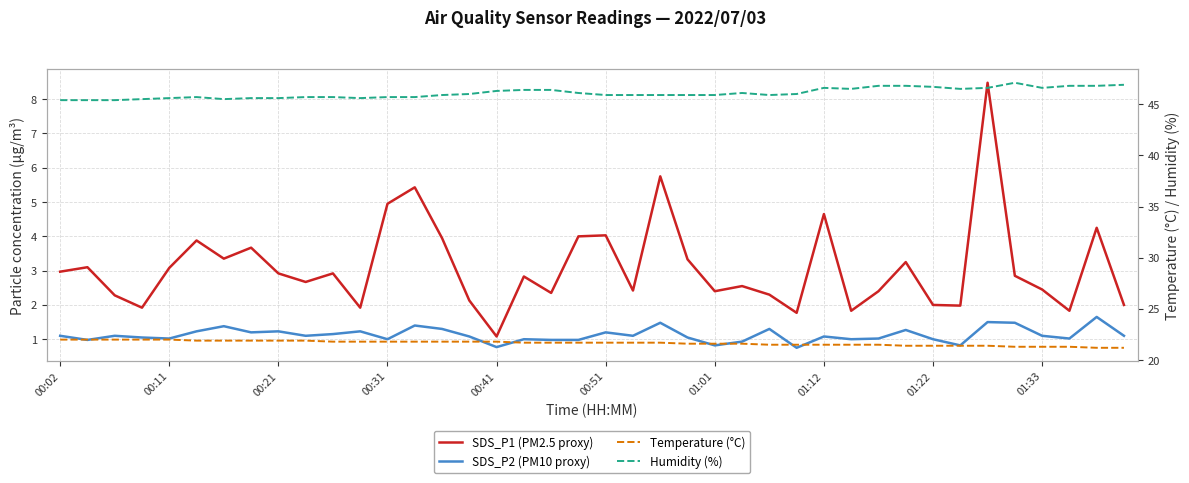

Which series changed the most between 00:02 and 27?

SDS_P1 (PM2.5 proxy)